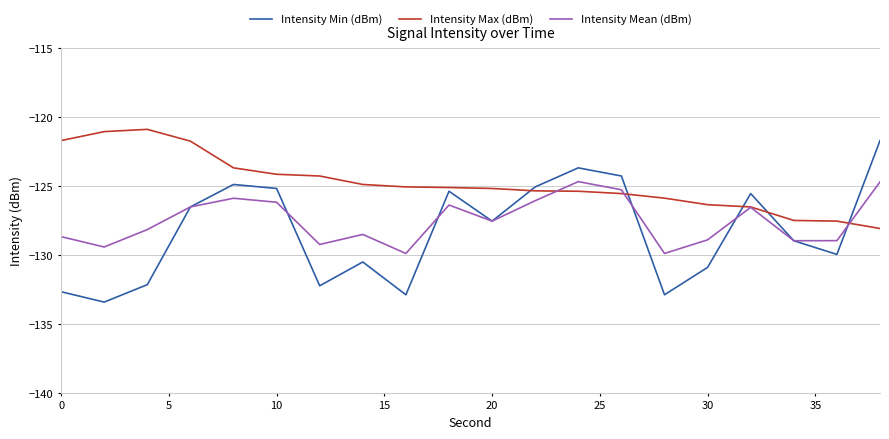

Rank the series by their average value, from highest to lowest.

Intensity Max (dBm), Intensity Mean (dBm), Intensity Min (dBm)